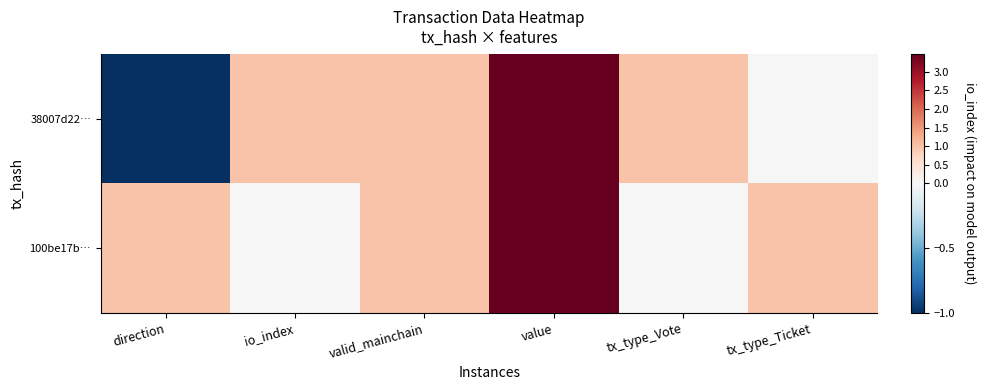

At how many categories does at least one series exceed 0?

6